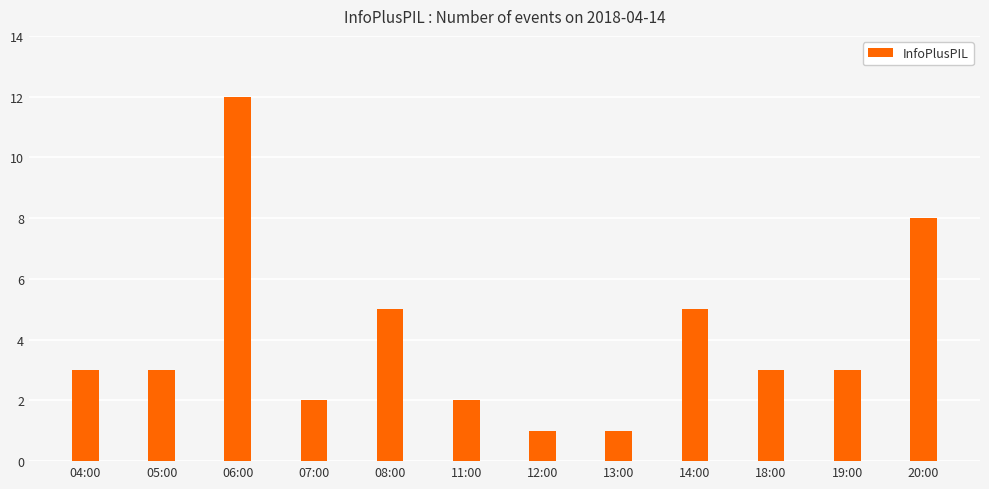

Reading left to right, transcribe all the data shown in this chart.

3	3	12	2	5	2	1	1	5	3	3	8